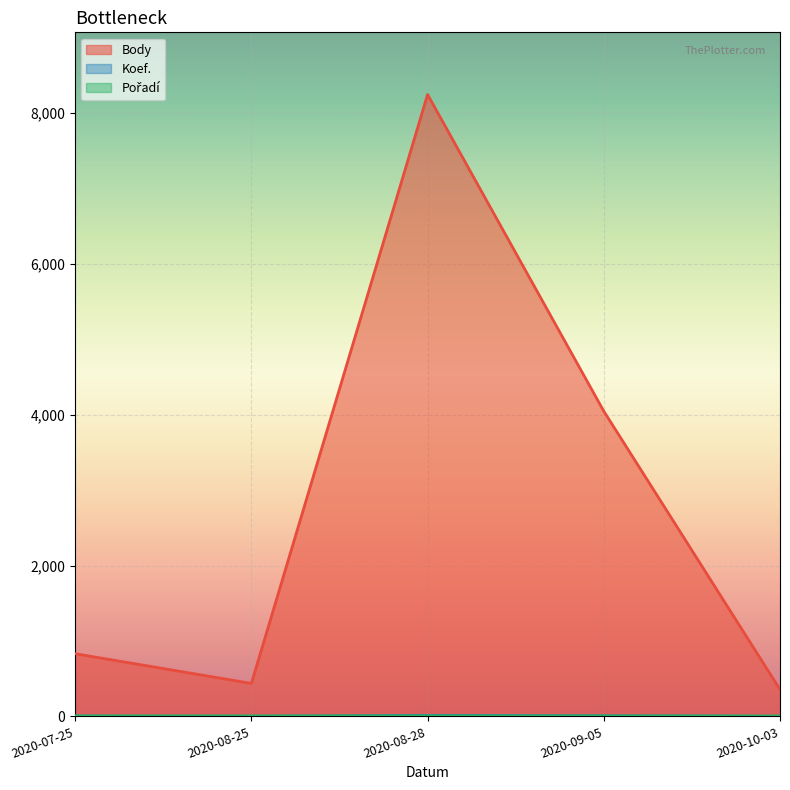

Reading left to right, list all the values displayed in this chart.

Body: 2020-07-25=831	2020-08-25=437	2020-08-28=8247	2020-09-05=4047	2020-10-03=356
Koef.: 2020-07-25=3	2020-08-25=1	2020-08-28=12	2020-09-05=7	2020-10-03=1
Pořadí: 2020-07-25=6	2020-08-25=6	2020-08-28=7	2020-09-05=6	2020-10-03=5